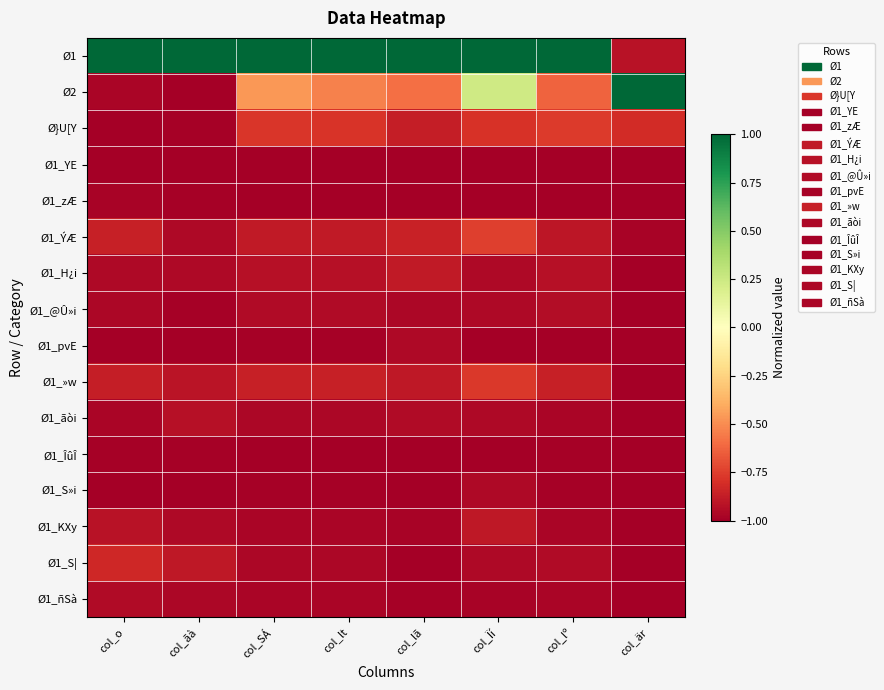

What is the greatest value displayed?

1.0